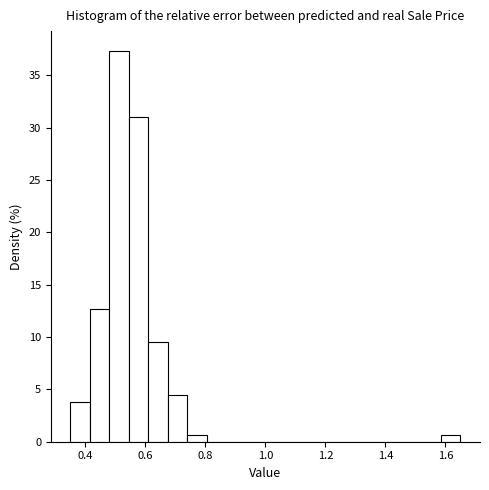

Read against the x-axis, roughly where is the centre of the tallest bar?

0.52